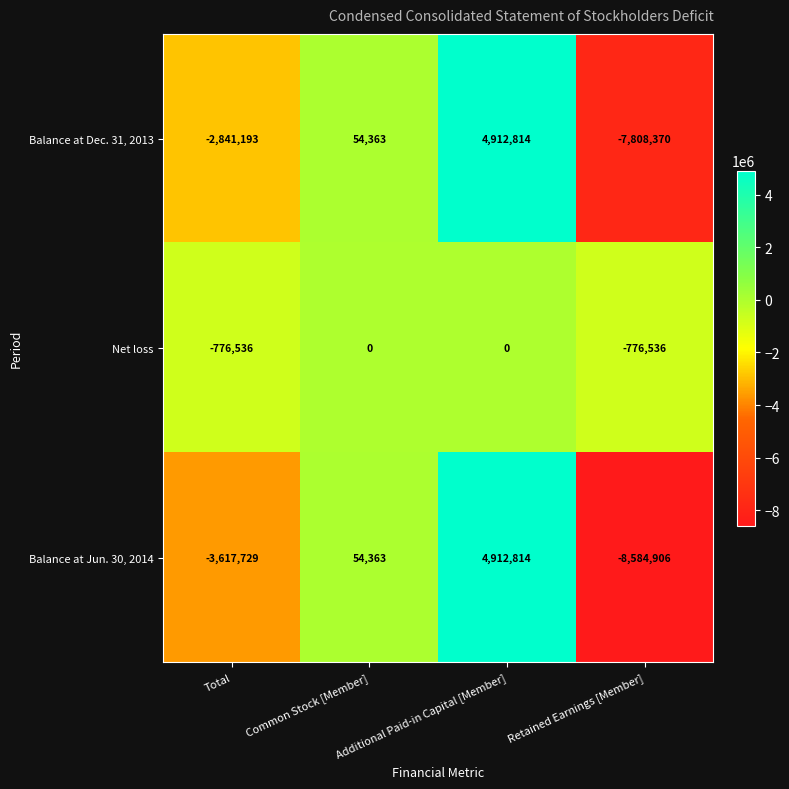

At which label does Balance at Jun. 30, 2014 reach its minimum?

Retained Earnings [Member]